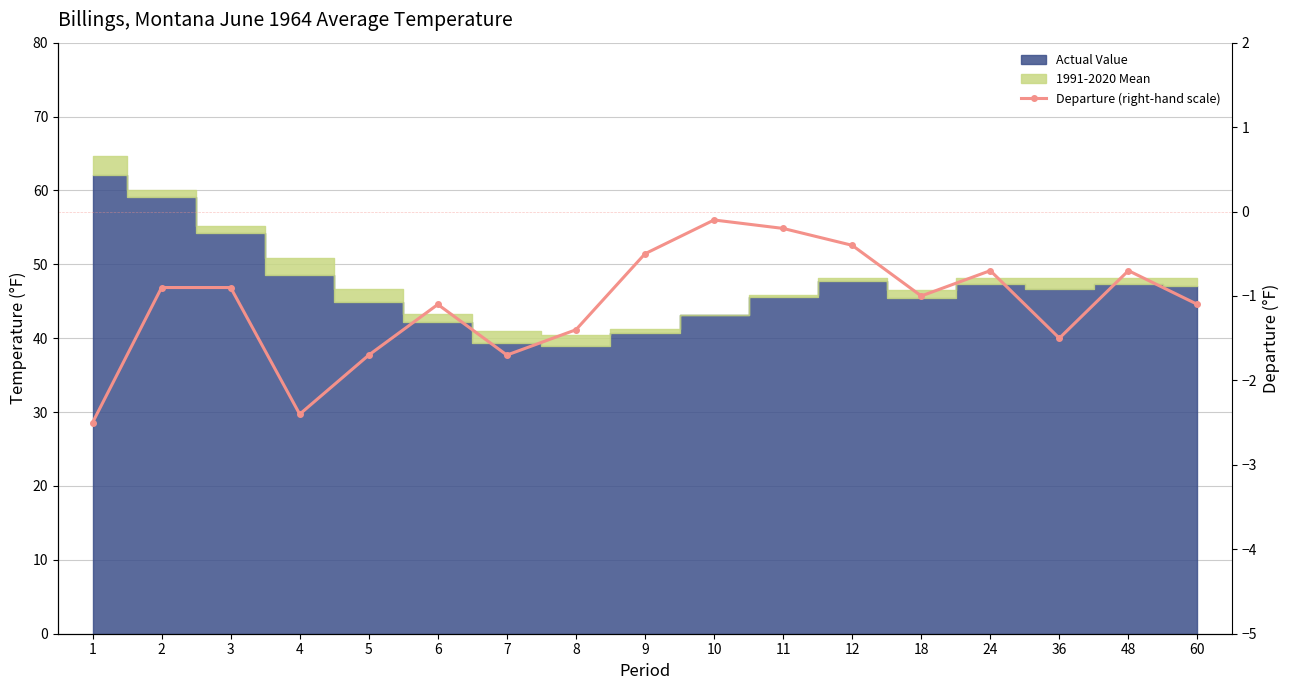

The chart shows a value of -0.8 at 9. True or false?

False